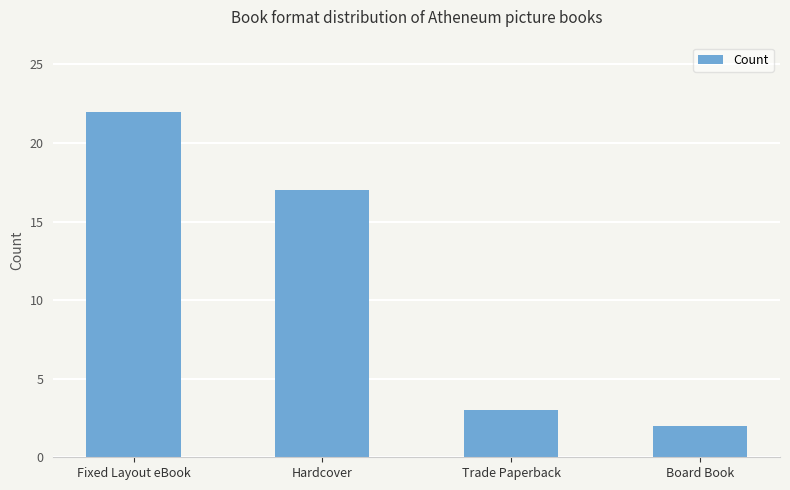

What is the ratio of the value at Trade Paperback to the value at Fixed Layout eBook?

0.1